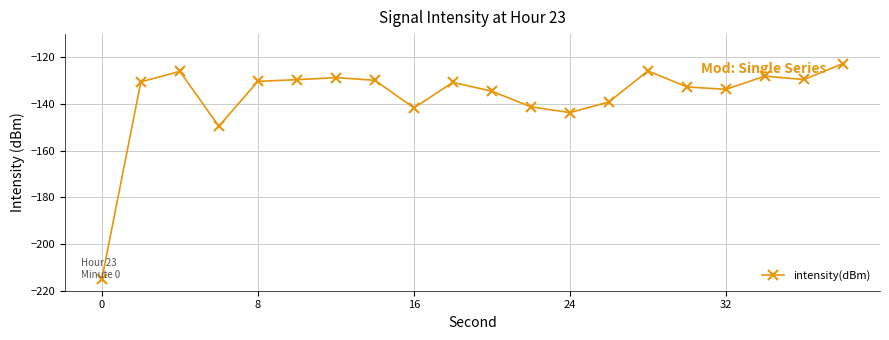

True or false: there are more than 1 points higher than both neighbors.

True